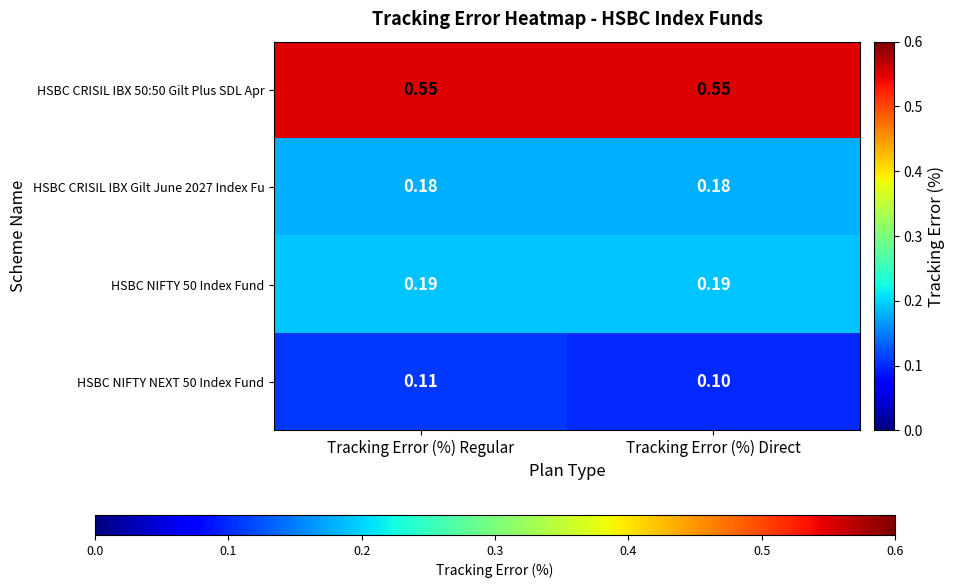

What is the minimum value shown in the chart?

0.1